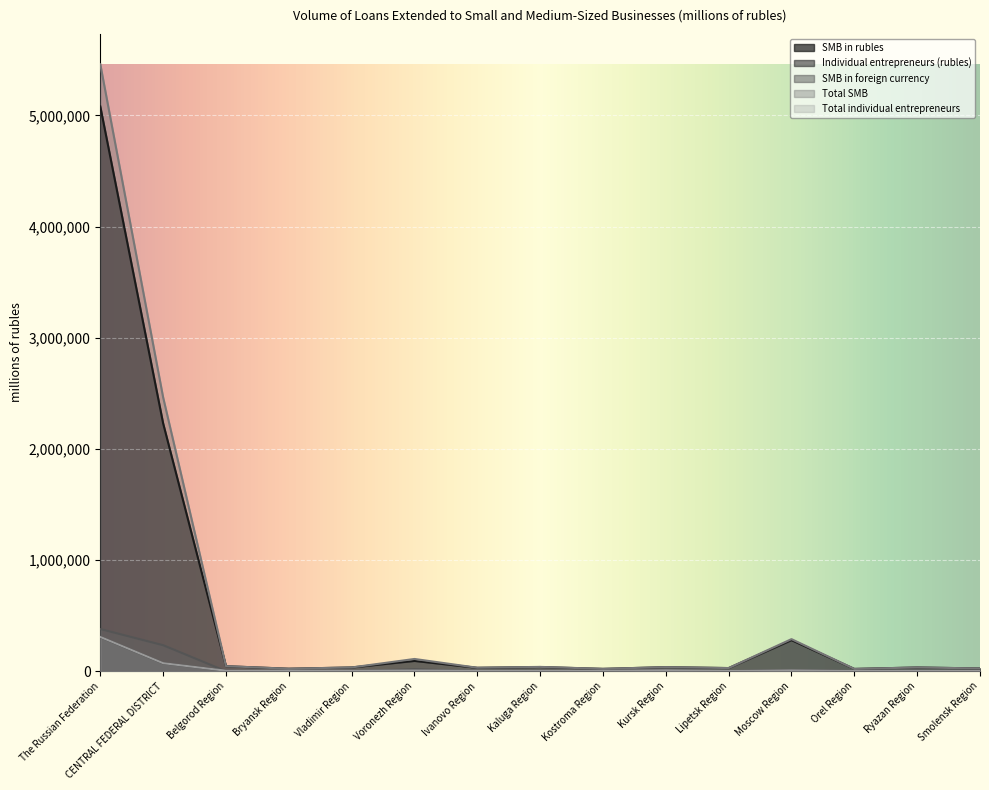

Is it true that SMB in foreign currency equals 398270 at CENTRAL FEDERAL DISTRICT?

False